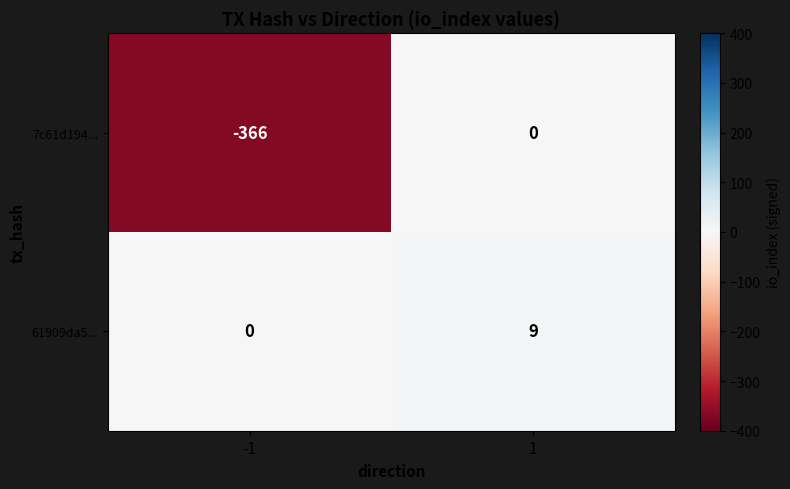

Is it true that 61909da5... equals 3 at -1?

False